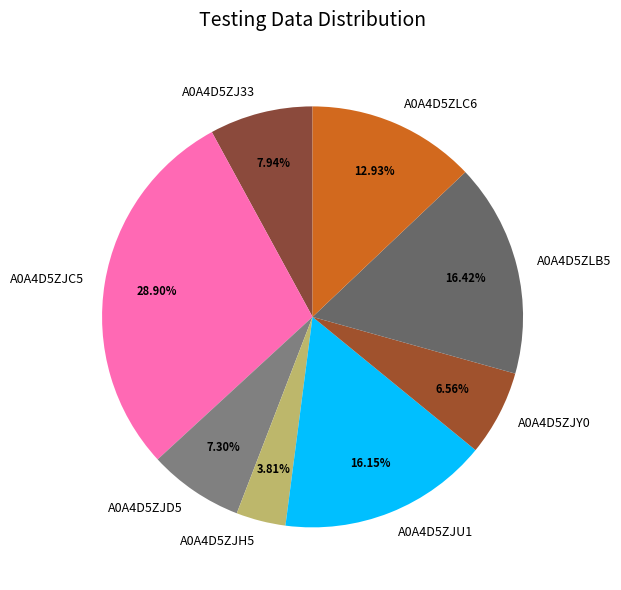

What is the ratio of the value at A0A4D5ZJU1 to the value at A0A4D5ZJD5?

2.2